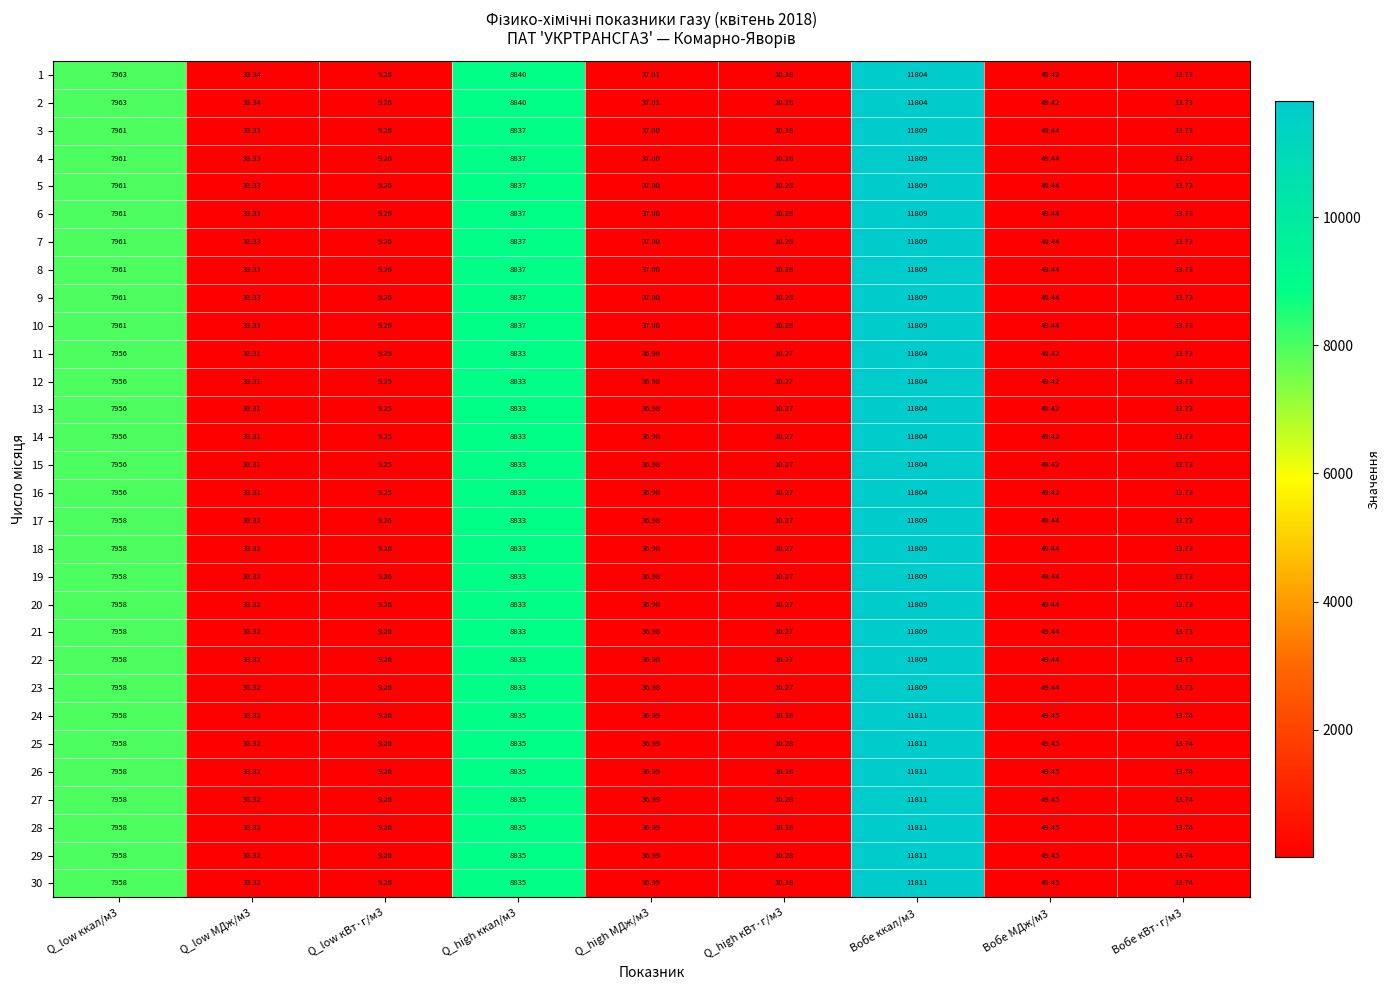

Is the value of 4 at Q_low ккал/м3 greater than the value of 22 at Q_low кВт·г/м3?

Yes